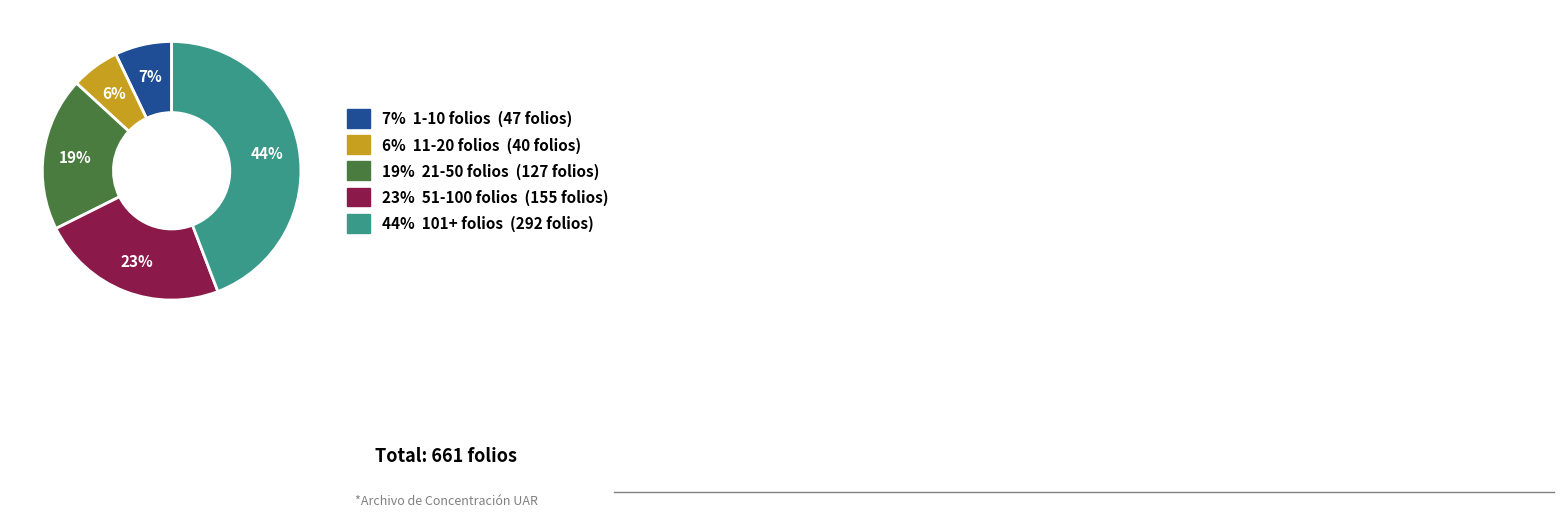

To the nearest percent, what is the difference between the largest and smallest slice percentages?

38%